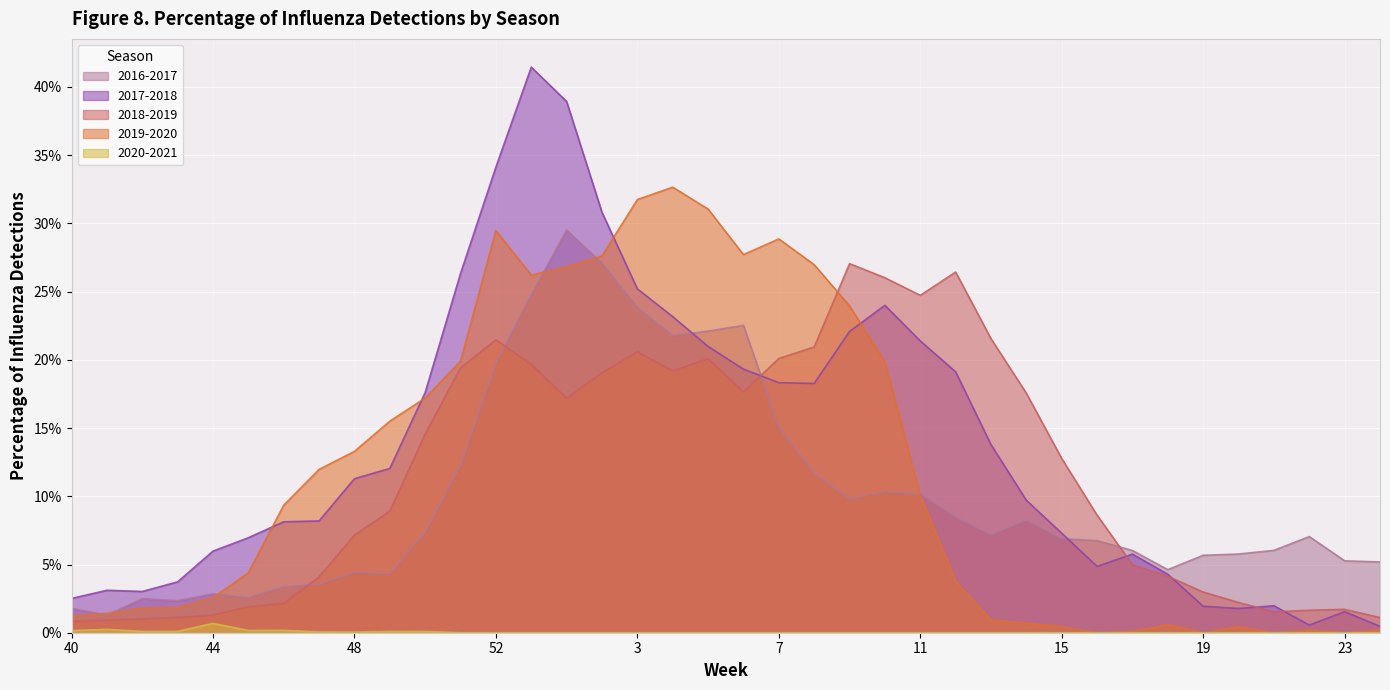

True or false: 2017-2018 has more than 1 interior local peaks.

True